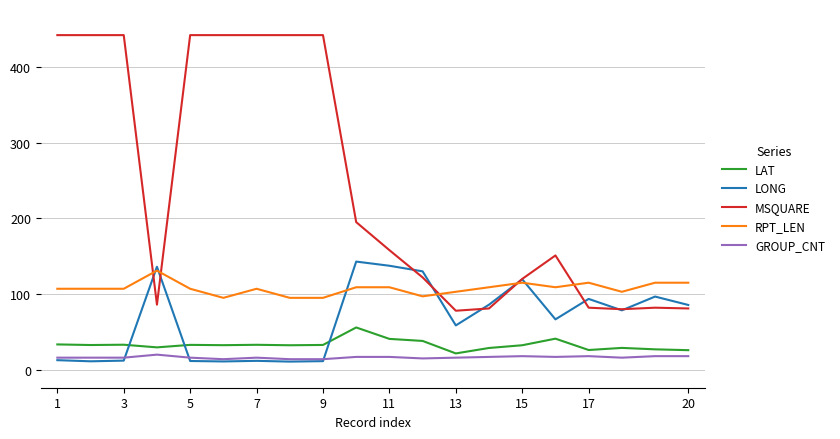

Which series has the largest total across all categories?

MSQUARE